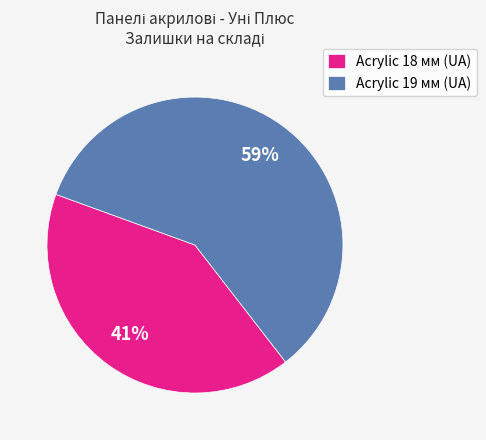

Does any single category account for the majority?

Yes